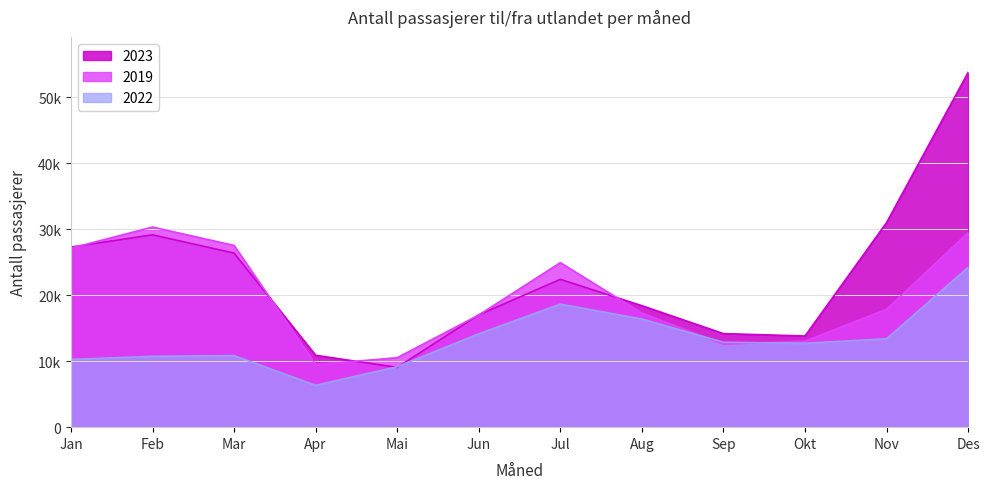

What is the average value of the 2023 series?

22777